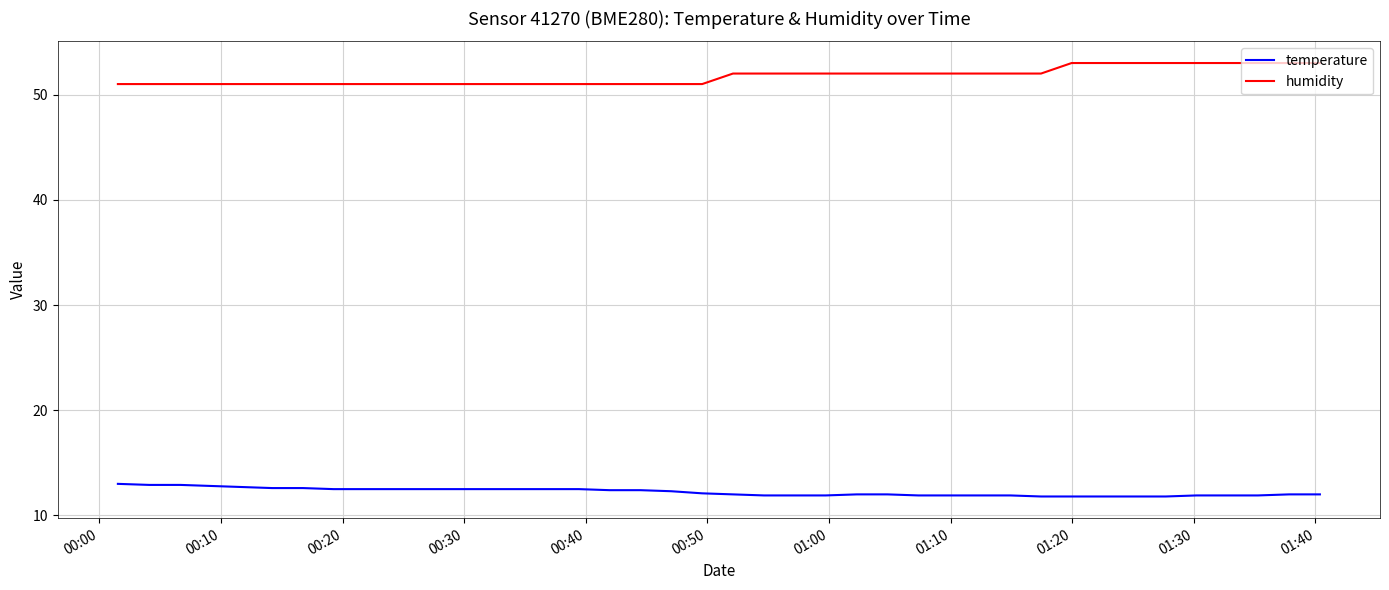

What is the maximum value for temperature?

13.0